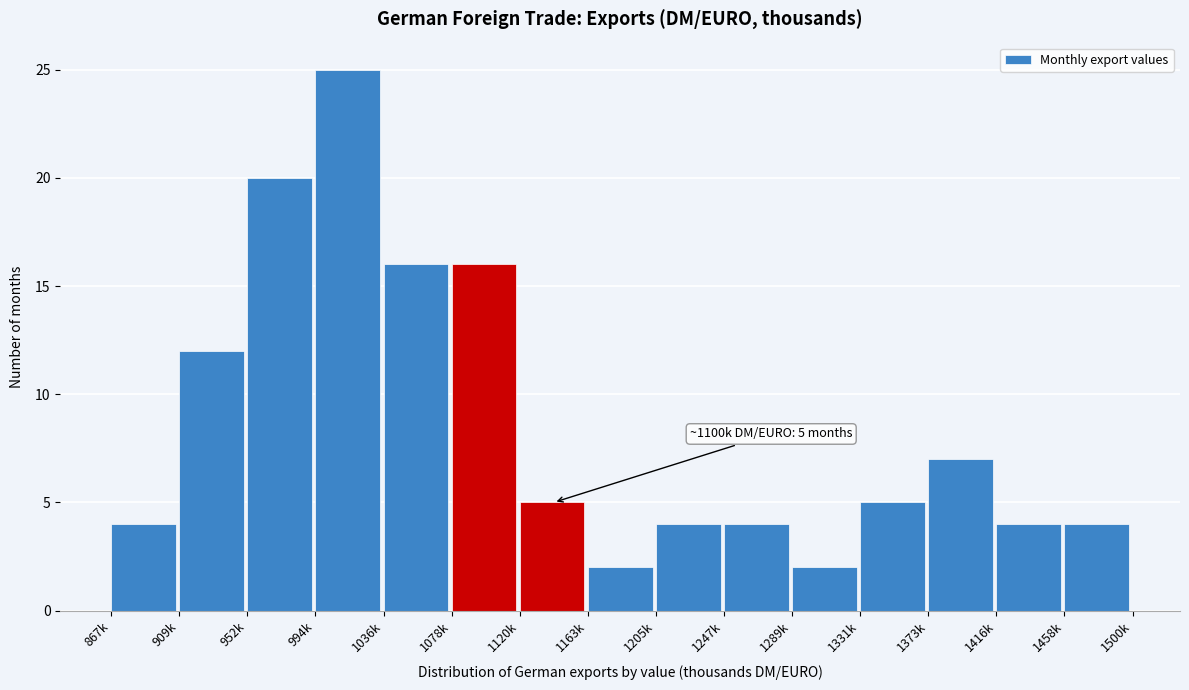

Reading left to right, list all the values displayed in this chart.

4	12	20	25	16	16	5	2	4	4	2	5	7	4	4